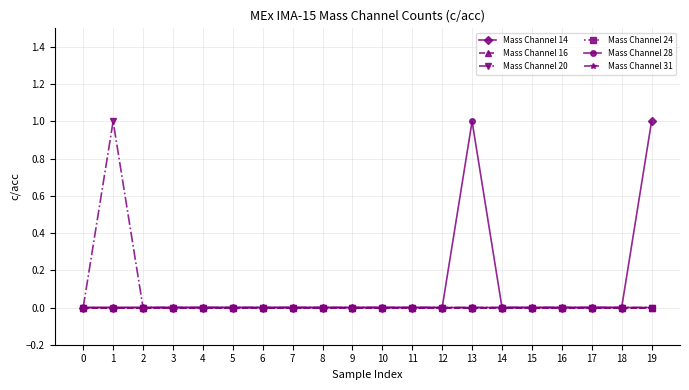

At which category is the sum across all series the highest?

1